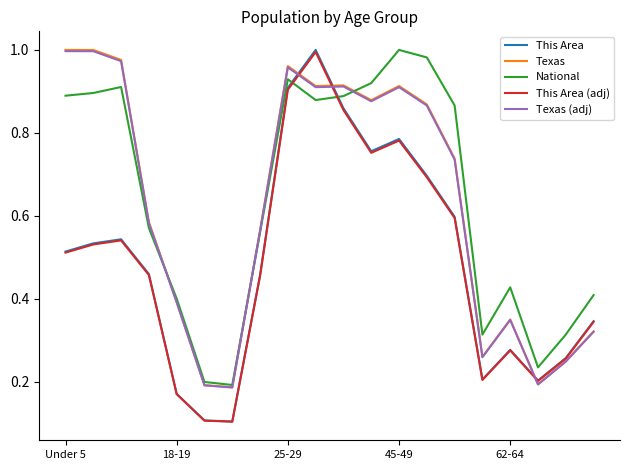

True or false: National and This Area intersect in this chart.

True